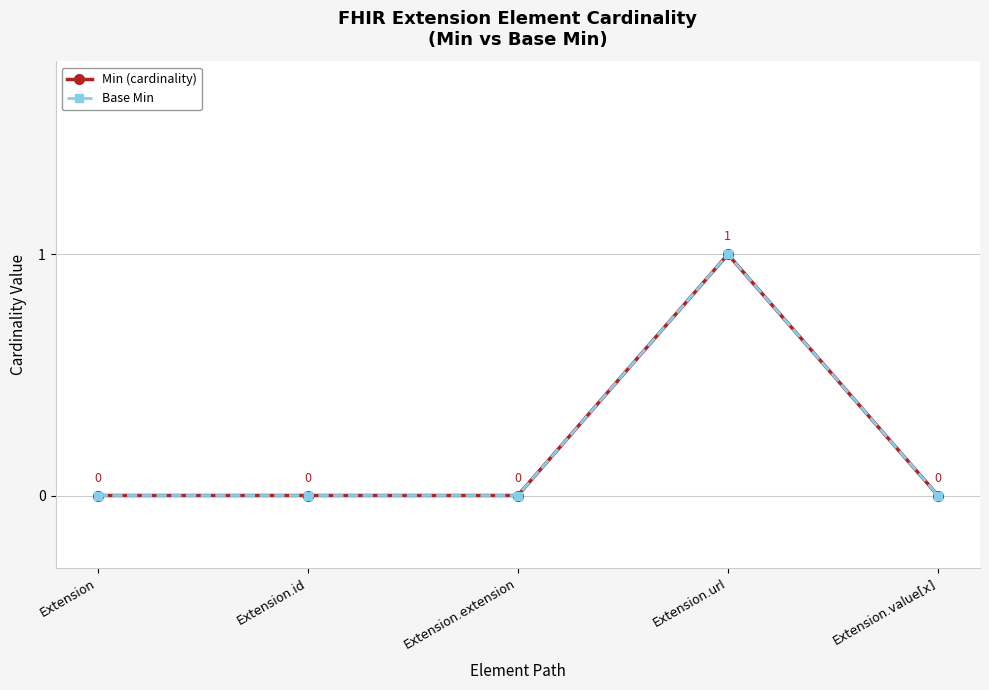

Which series has the widest spread of values?

Min (cardinality)